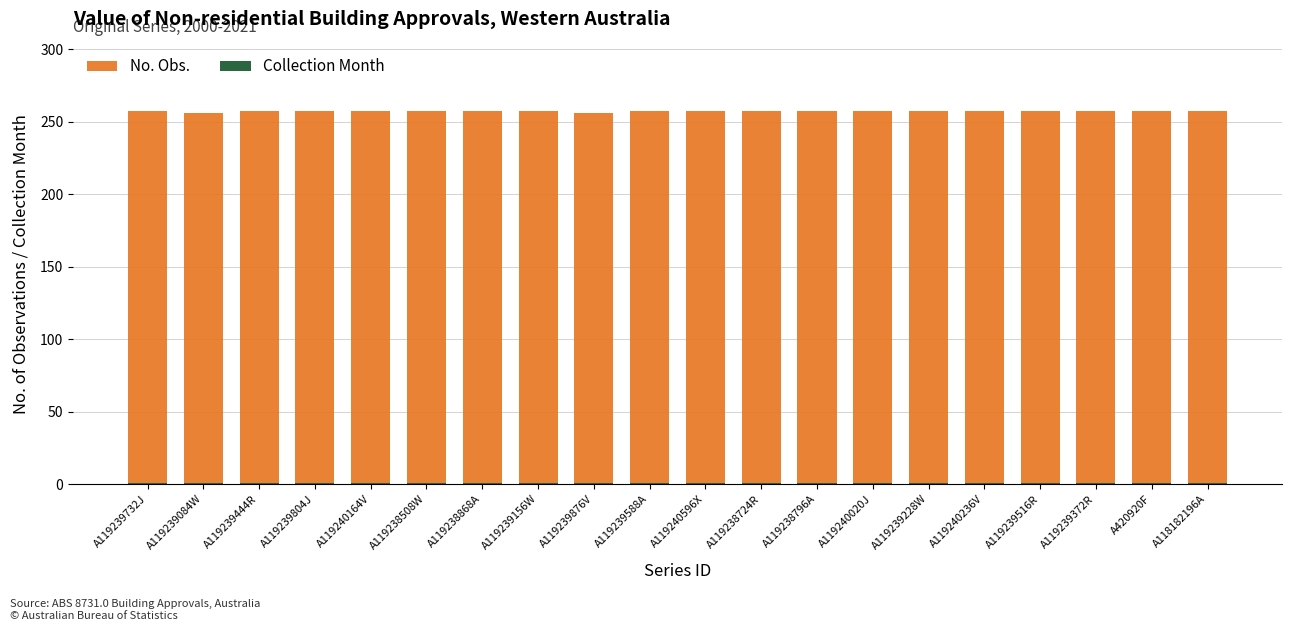

How many groups of bars are there?

20